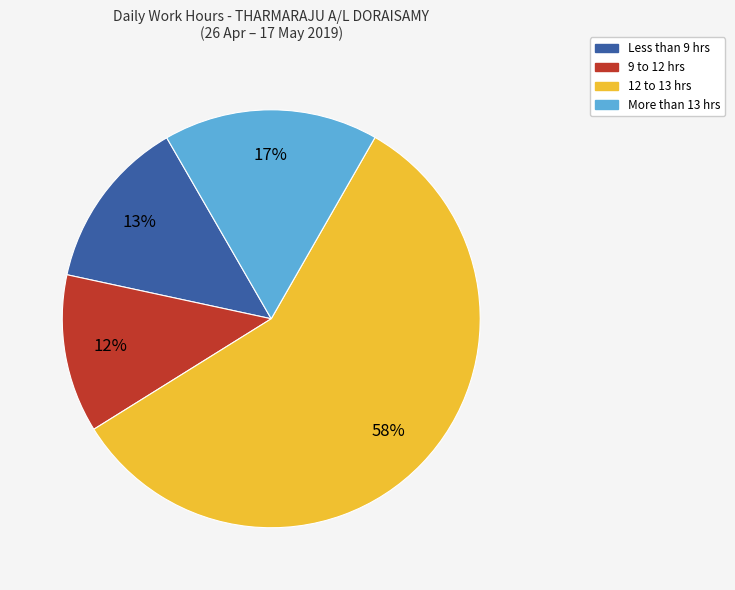

To the nearest percent, what is the difference between the largest and smallest slice percentages?

46%